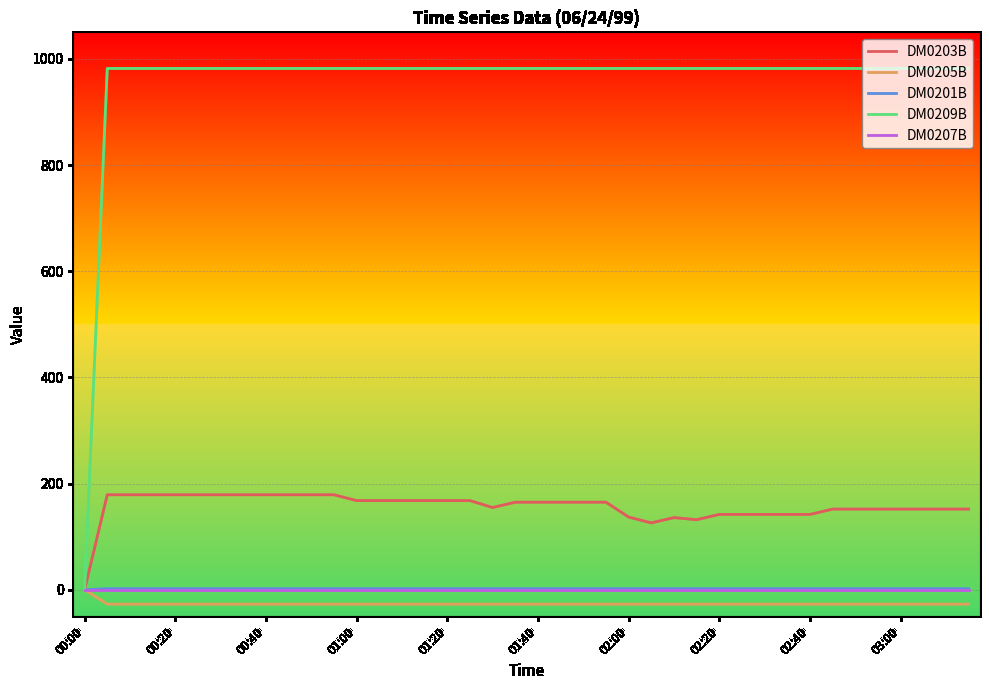

Which series has the largest total across all categories?

DM0209B